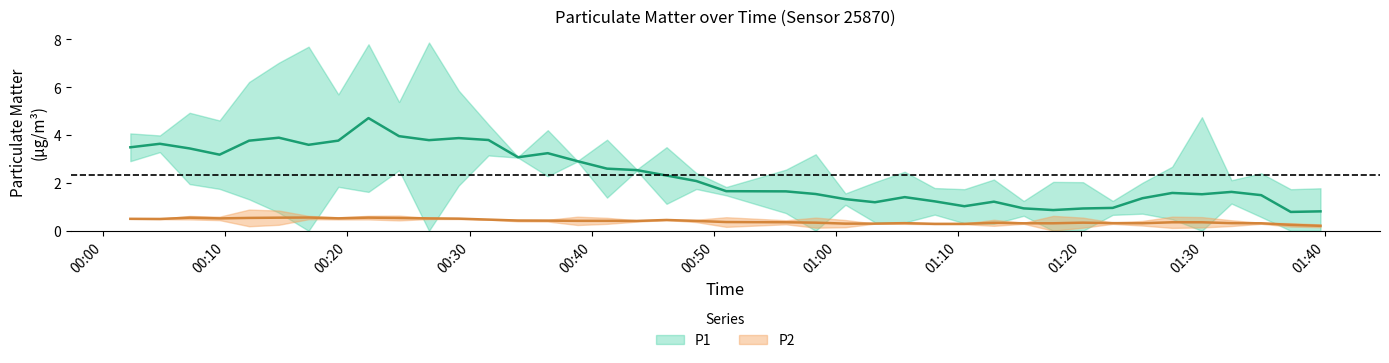

What is the sum of all P1 values?

92.7